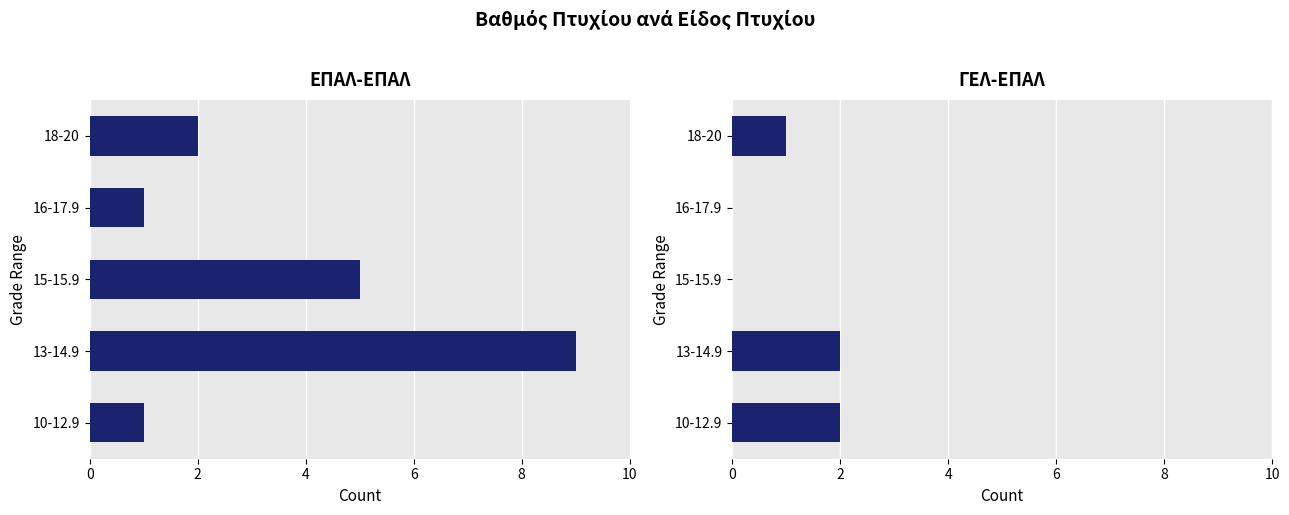

Which series has the largest total across all categories?

ΕΠΑΛ-ΕΠΑΛ